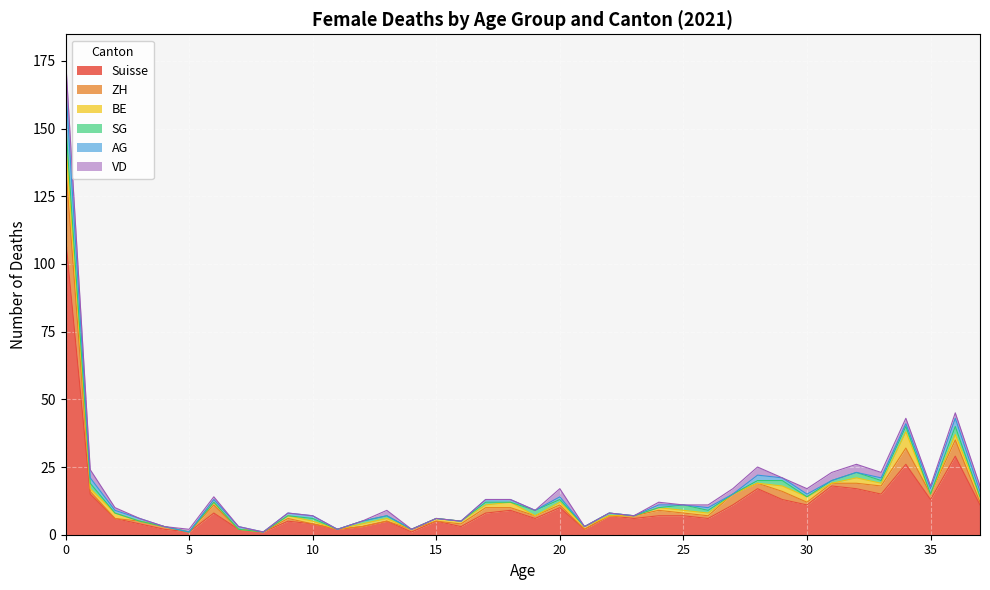

Which series has the largest range (max minus min)?

Suisse